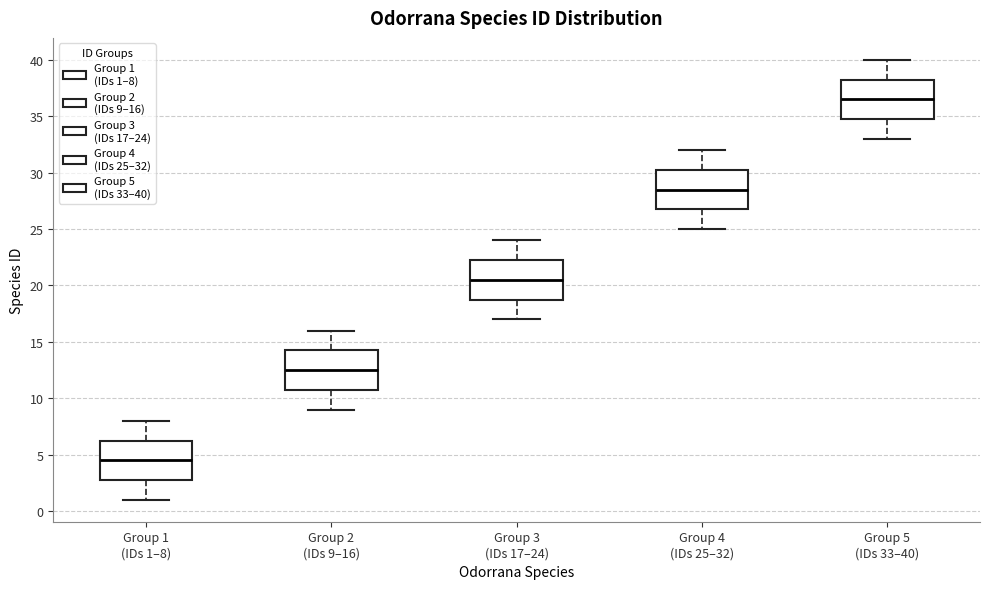

Reading left to right, read every box against the y-axis: the position of its median line, the range the box covers, and the ends of its whiskers. The values are not printed on the chart, so give them approximately, as read against the axis.

Group 1 (IDs 1–8): median 4.5, box 3.0 to 6.5, whiskers 1.0 to 8.0
Group 2 (IDs 9–16): median 12.5, box 11.0 to 14.5, whiskers 9.0 to 16.0
Group 3 (IDs 17–24): median 20.5, box 19.0 to 22.5, whiskers 17.0 to 24.0
Group 4 (IDs 25–32): median 28.5, box 27.0 to 30.5, whiskers 25.0 to 32.0
Group 5 (IDs 33–40): median 36.5, box 35.0 to 38.5, whiskers 33.0 to 40.0